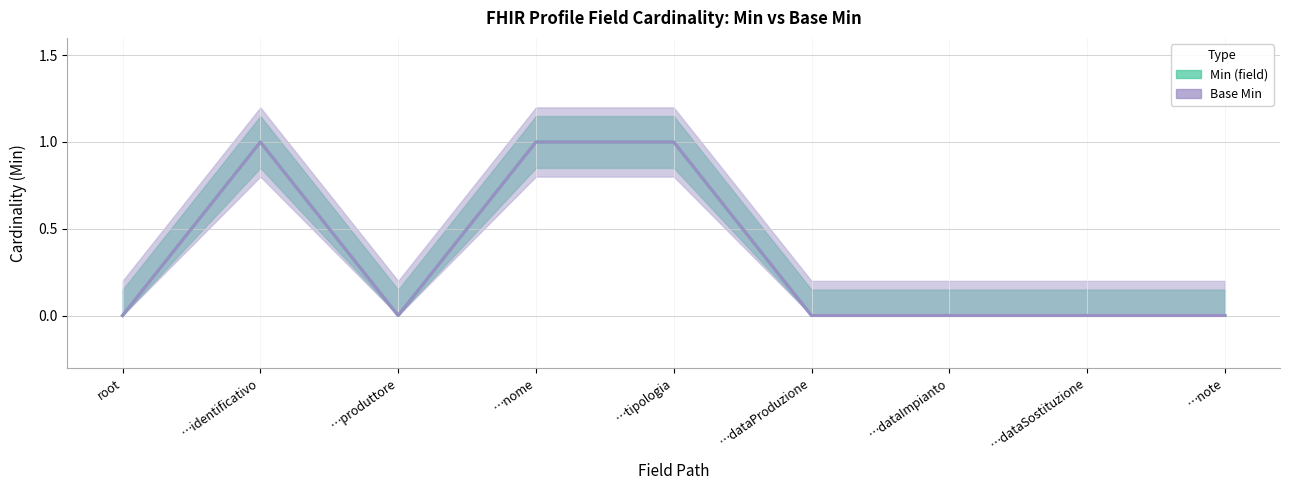

How many lines are shown in the chart?

2